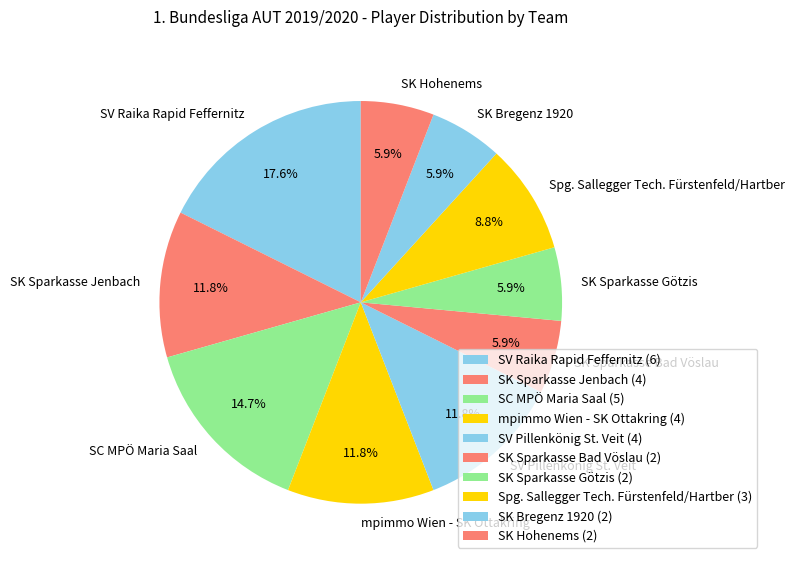

How many segments does this pie chart have?

10